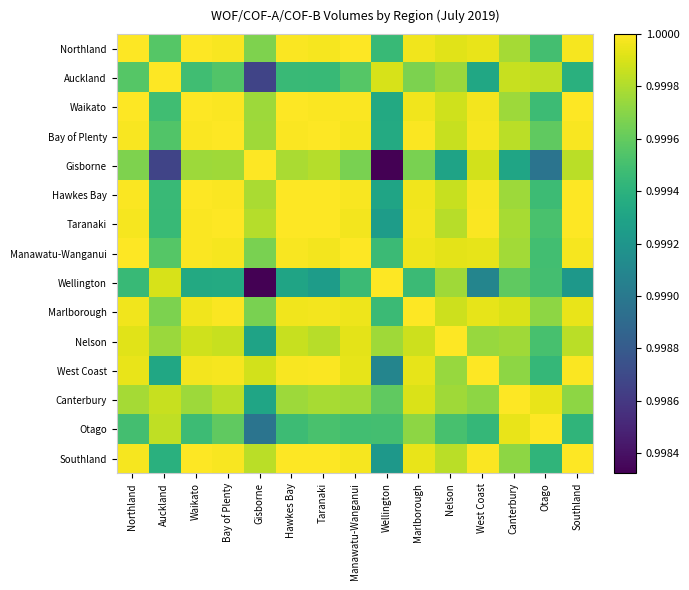

Which series has the largest range (max minus min)?

Gisborne